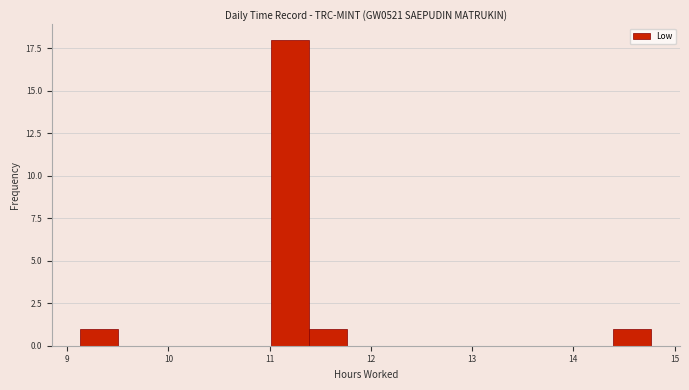

Around what value on the x-axis is the tallest bar? Give the approximate position of its centre, as read against the axis.

11.2